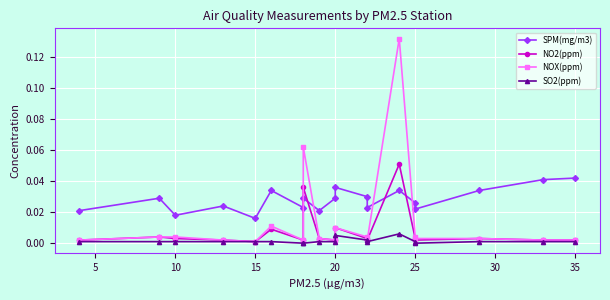

Does the chart display data point markers on the line(s)?

Yes